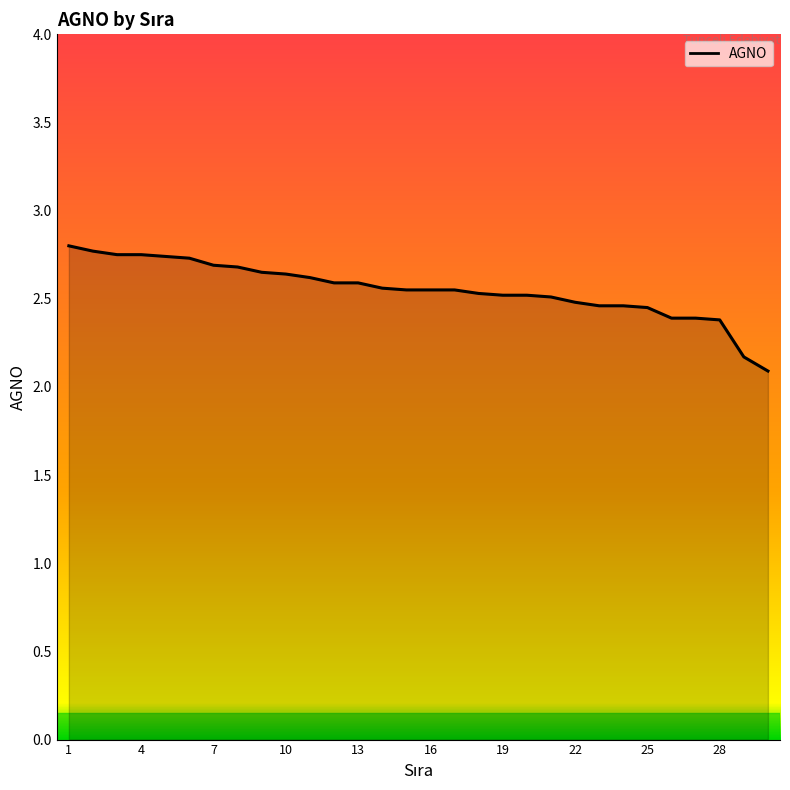

What is the minimum value shown in the chart?

2.1